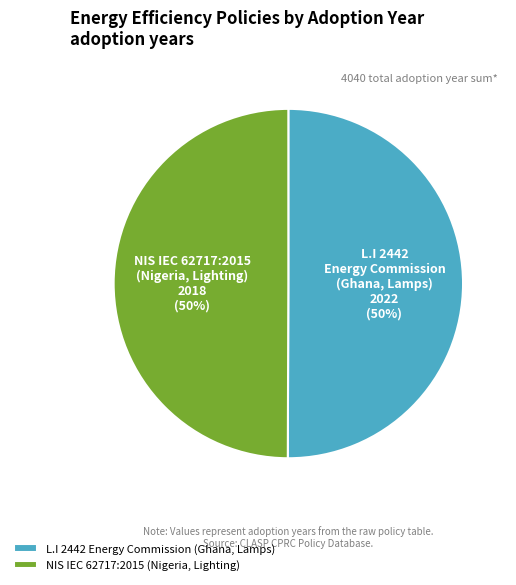

Approximately how many times larger is the value at L.I 2442 Energy Commission (Ghana, Lamps) compared to NIS IEC 62717:2015 (Nigeria, Lighting)?

1.0